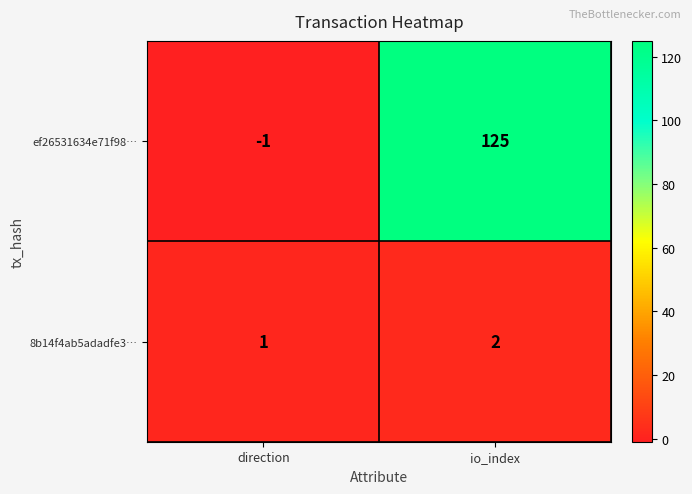

How many values in the ef26531634e71f98… series are below 125?

1